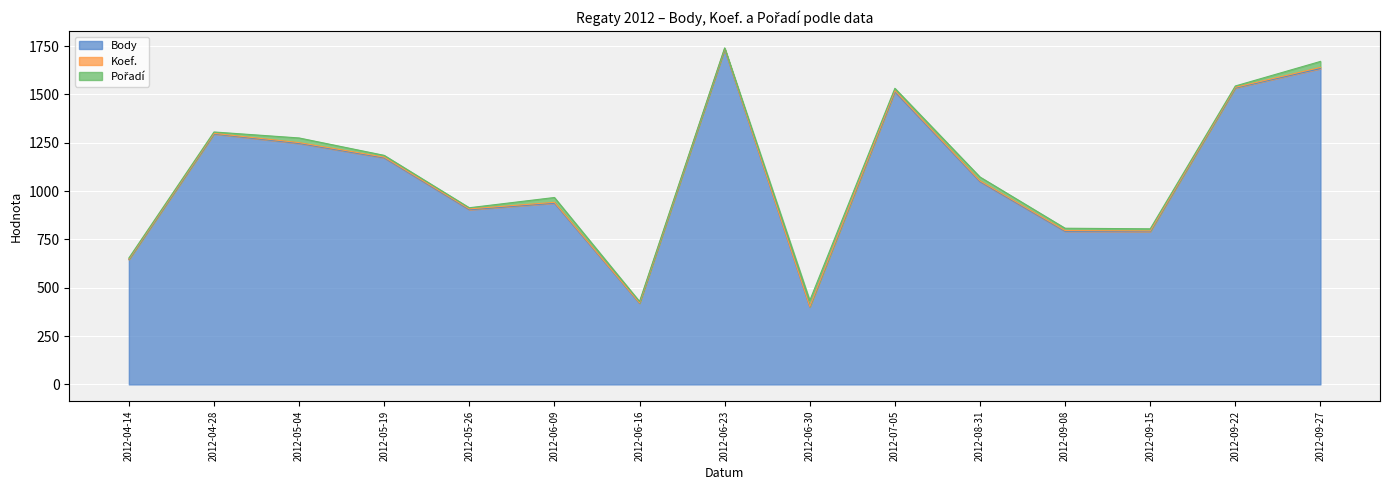

What is the label of the 2nd point from the left?

2012-04-28